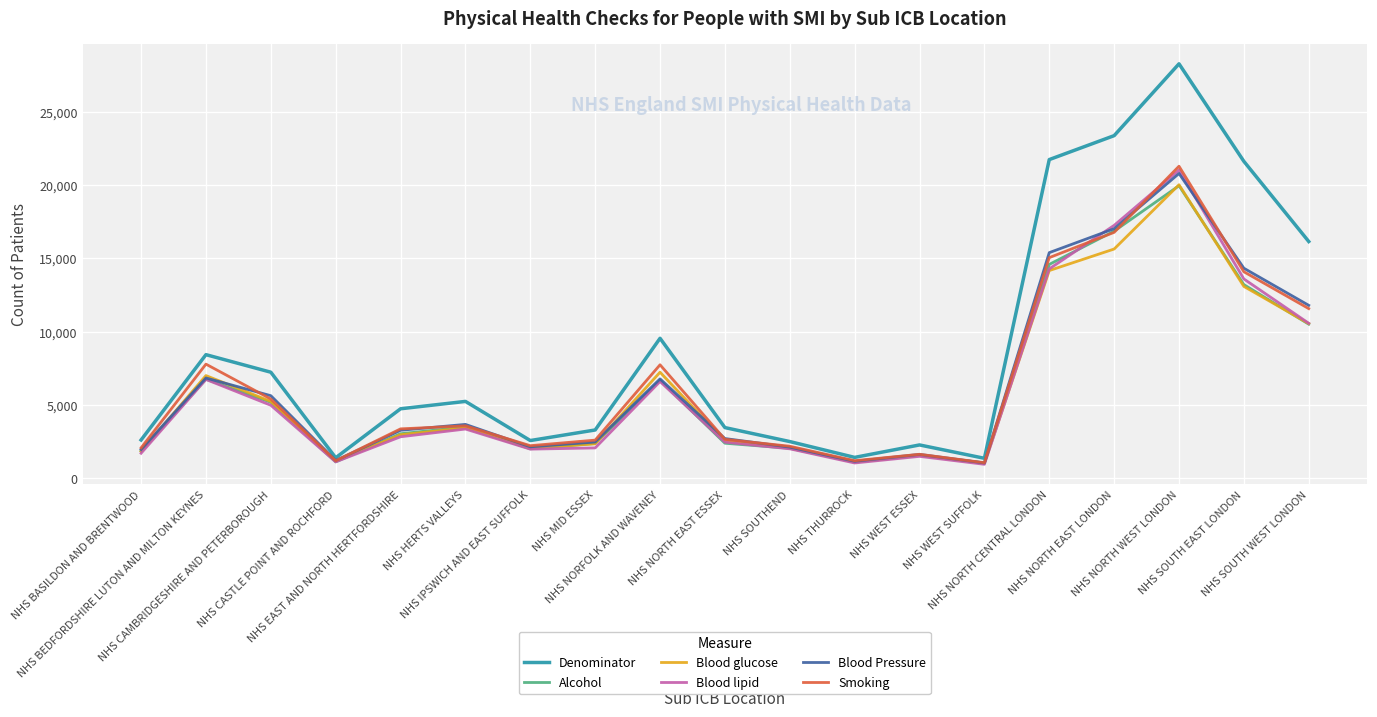

What is the lowest value of the Blood lipid series?

928